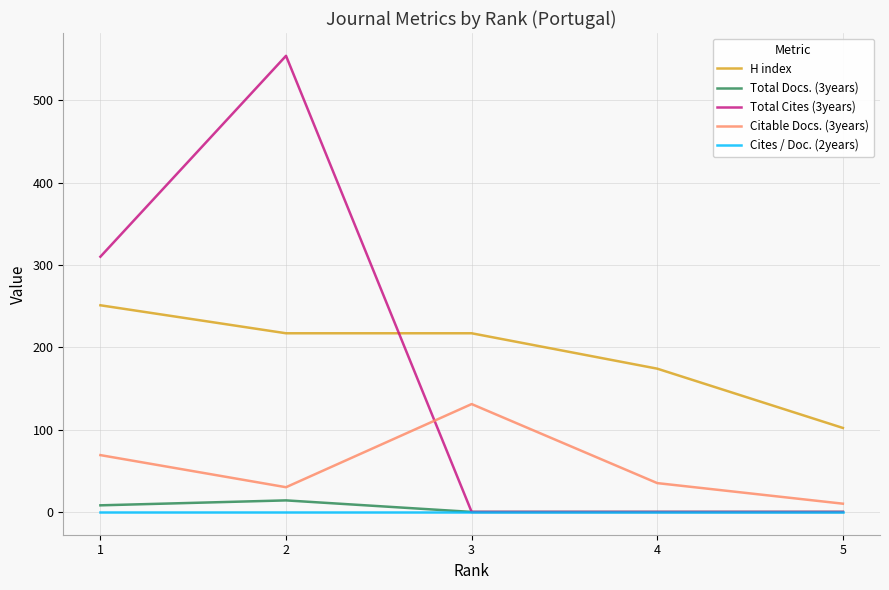

What is the maximum value shown in the chart?

554